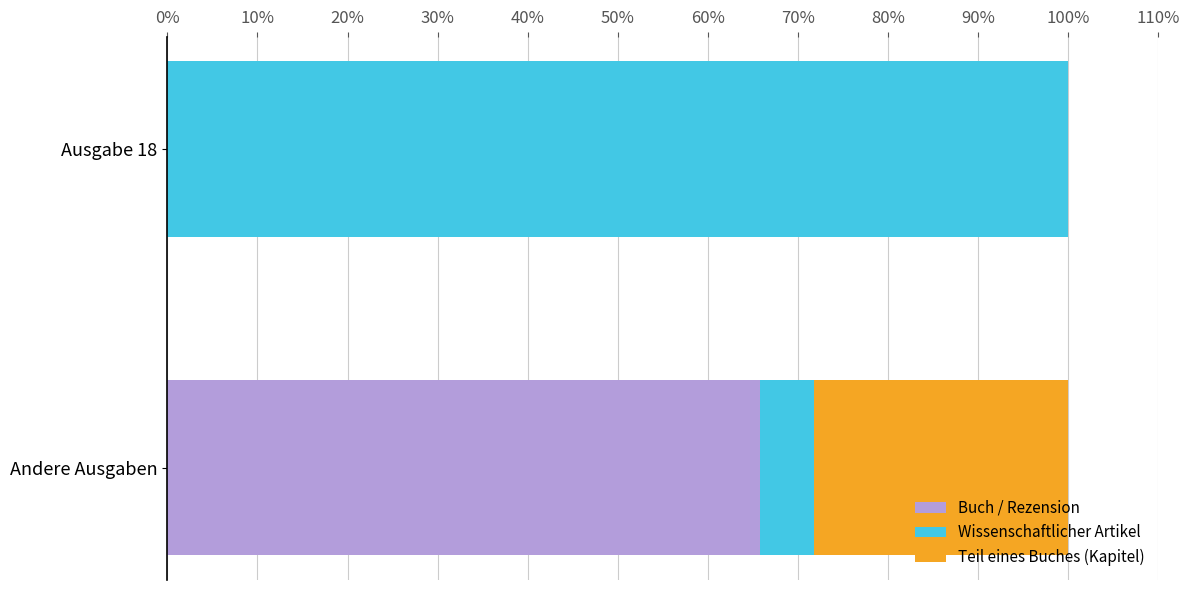

The value of Buch / Rezension at Ausgabe 18 is -31.8. True or false?

False